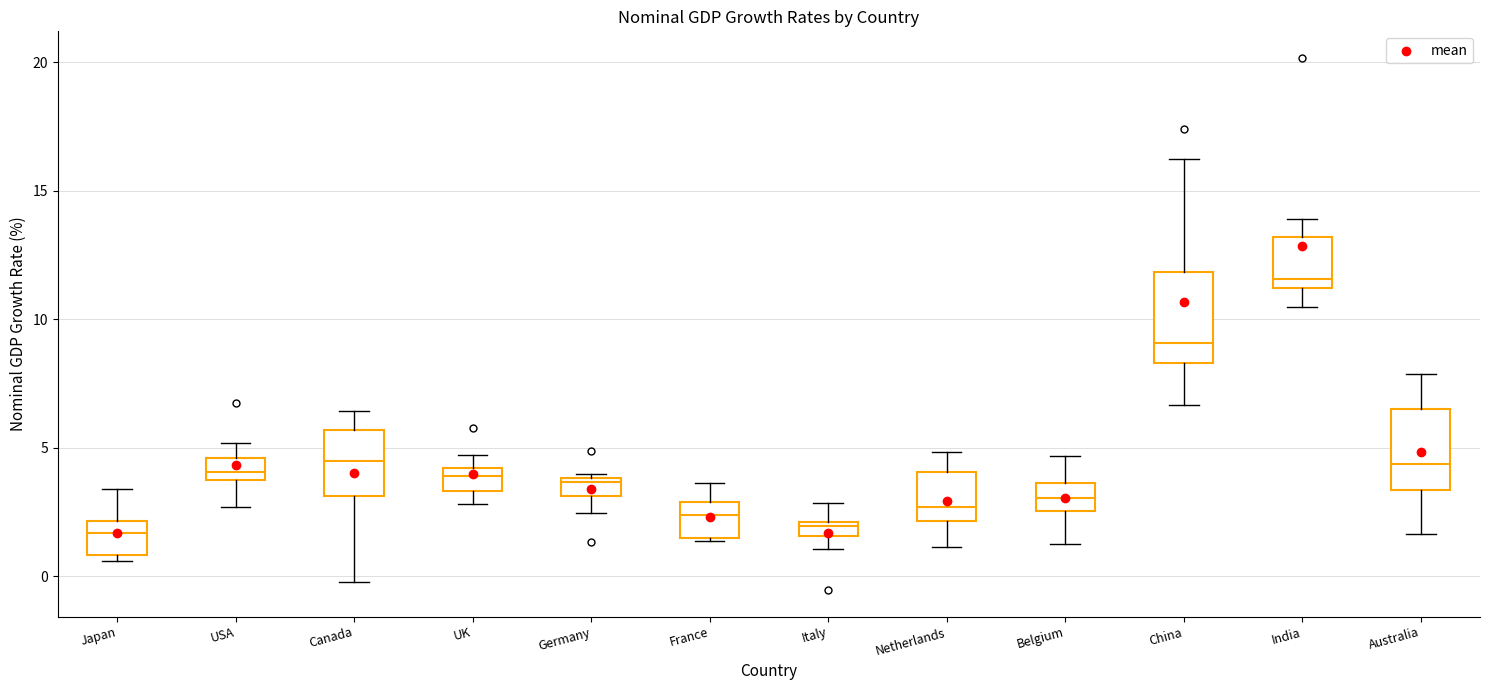

Where is the lower edge of the box for Canada on the y-axis? The values are not printed on the chart, so give them approximately, as read against the axis.

3.0